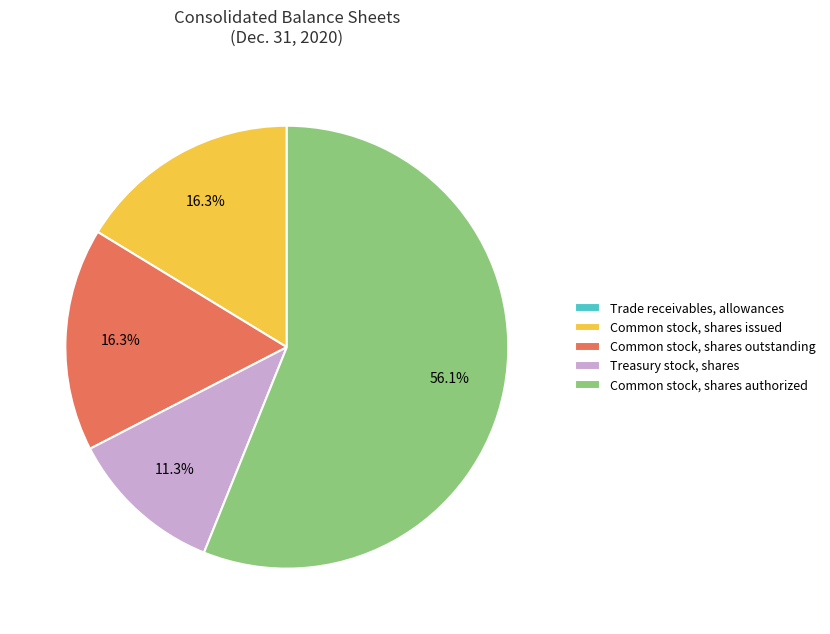

To the nearest percent, what portion does Common stock, shares authorized represent?

56%